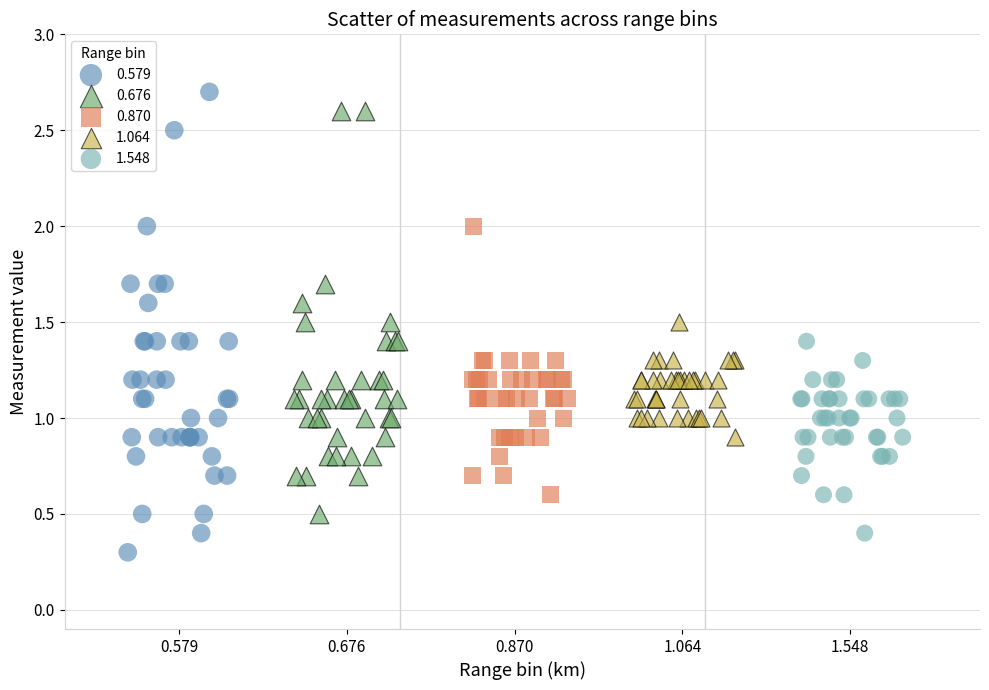

Which series has the largest Y range (max minus min)?

0.579